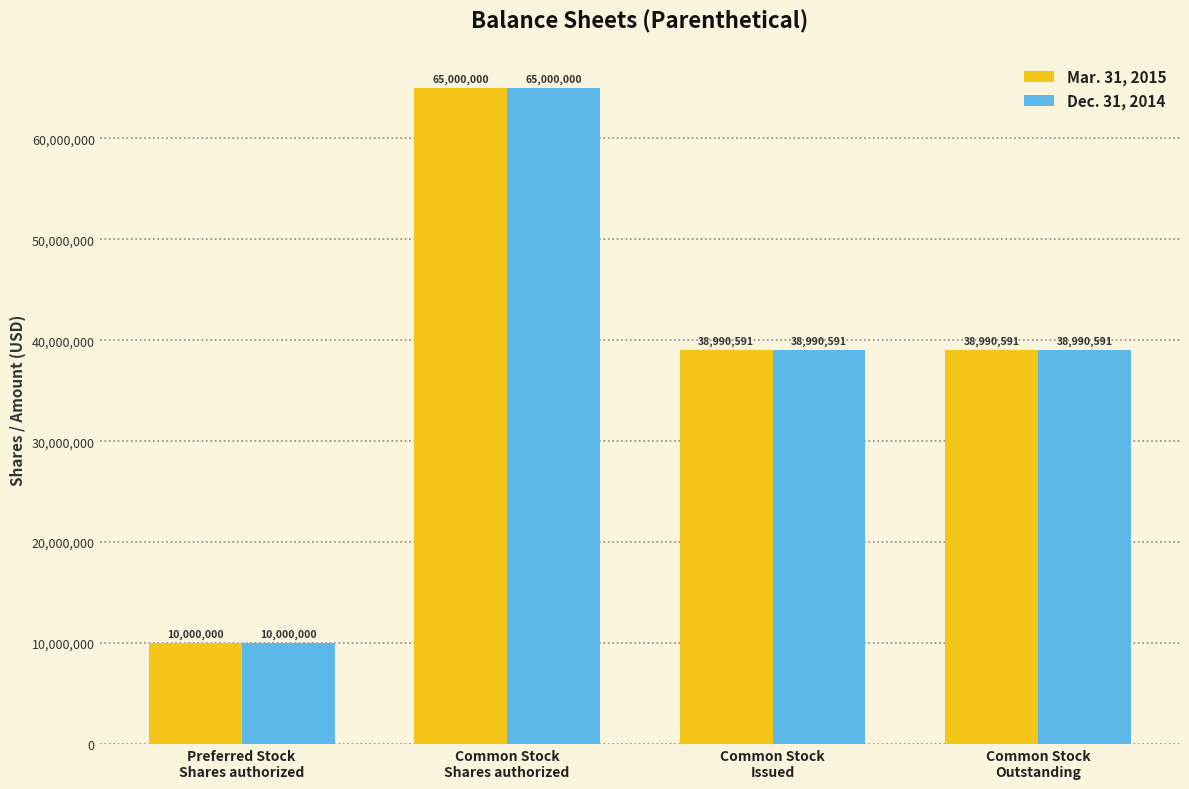

What are all the series names shown in the legend?

Mar. 31, 2015, Dec. 31, 2014